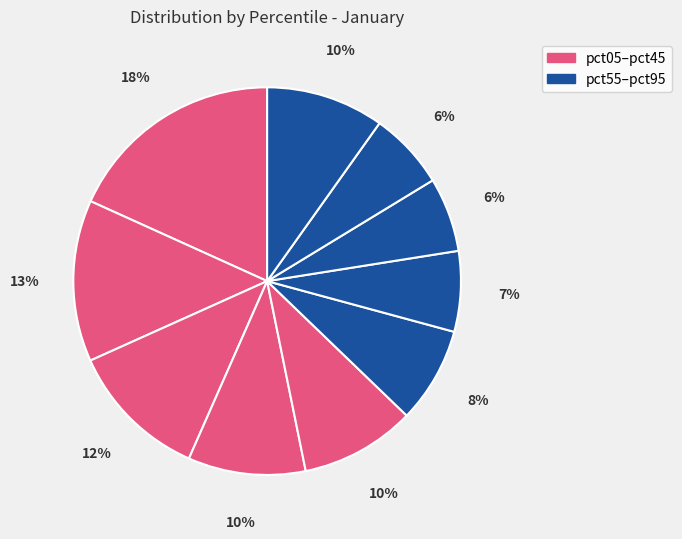

Rank the categories by value from highest to lowest.

pct05, pct15, pct25, pct95, pct35, pct45, pct55, pct65, pct85, pct75